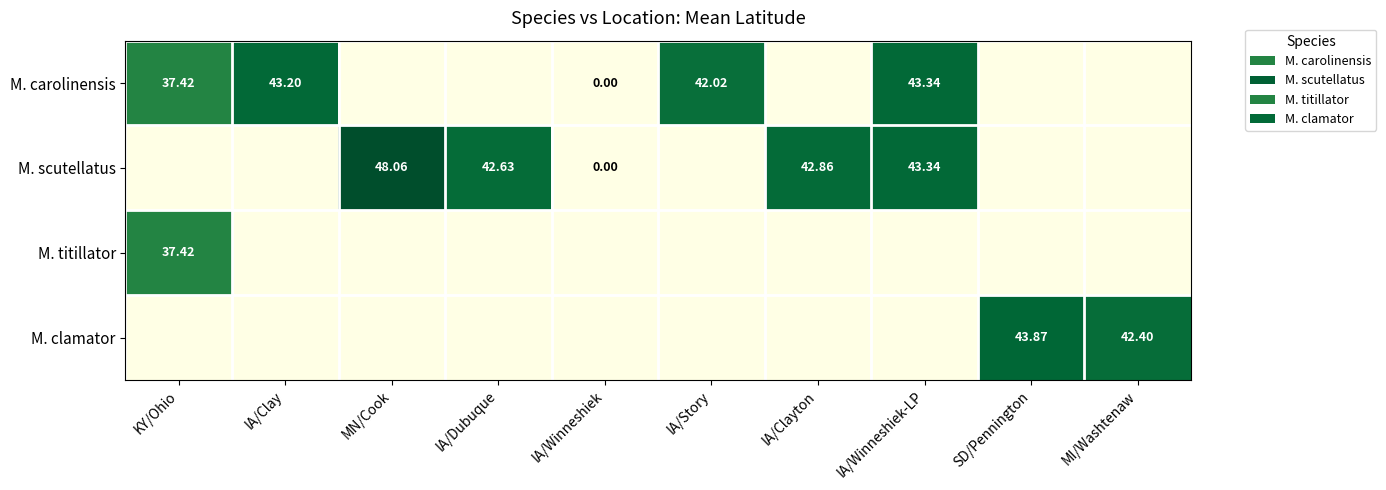

At which label is M. carolinensis closest to 21?

KY/Ohio